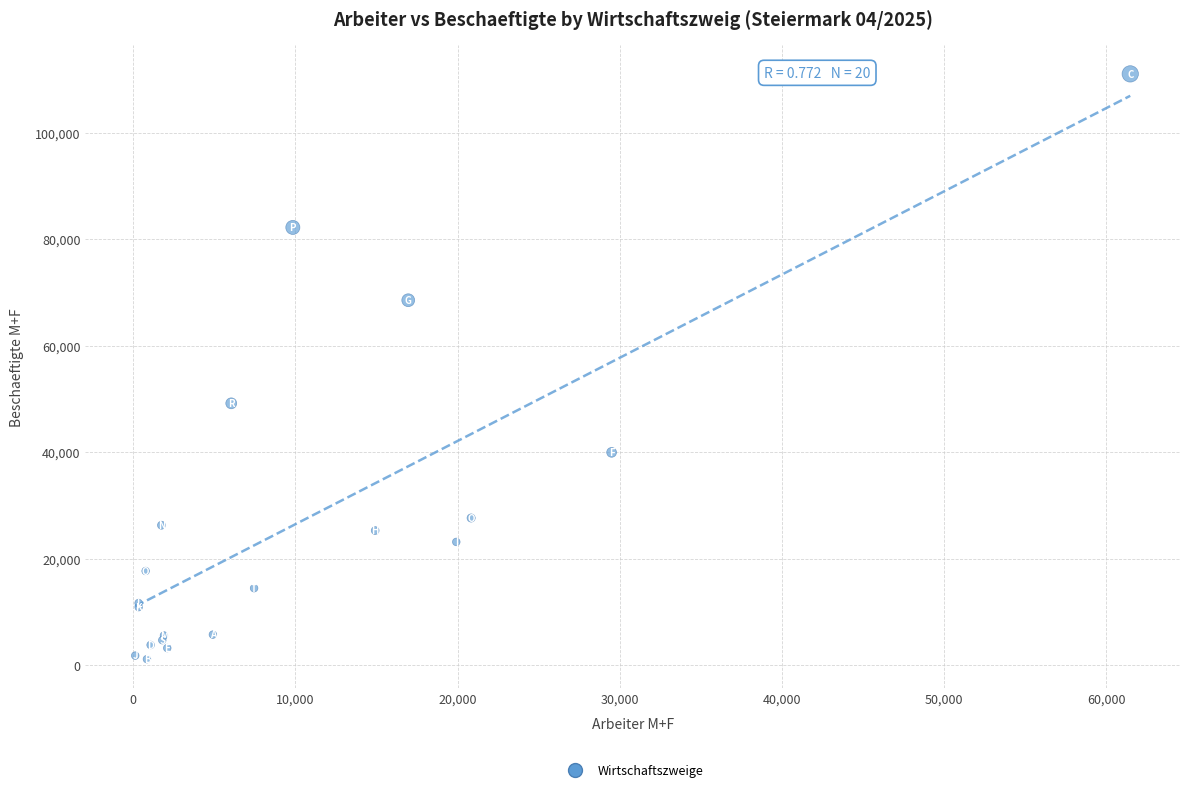

What Y value in the scatter plot is closest to 56117?

49207